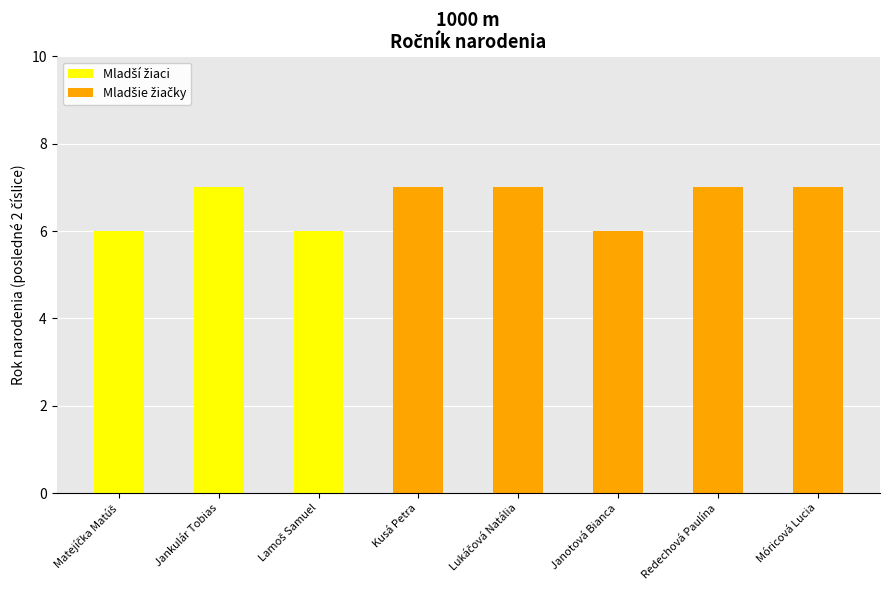

Are the bars horizontal?

No